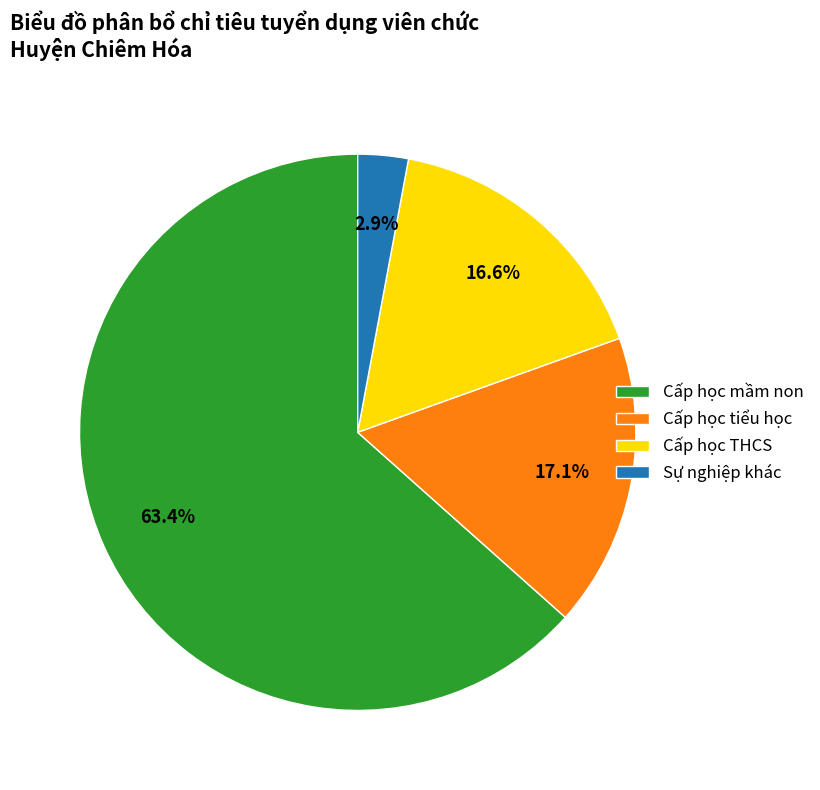

Between Sự nghiệp khác and Cấp học THCS, which is larger?

Cấp học THCS